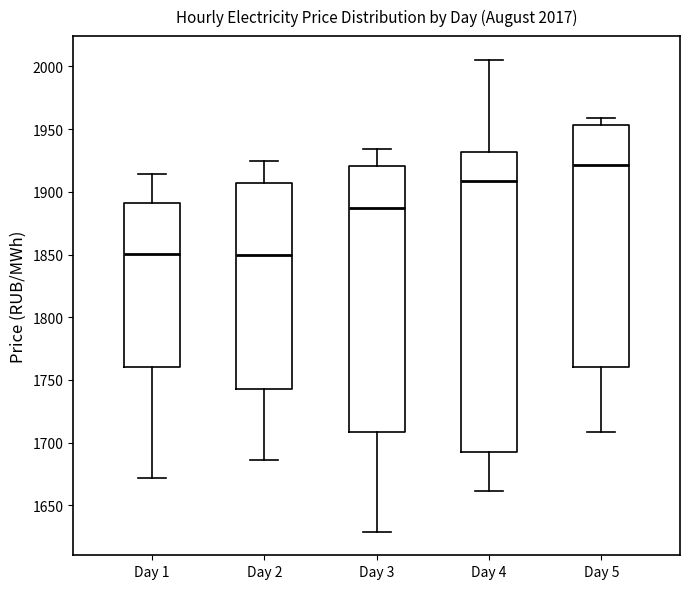

Where is the lower edge of the box for Day 4 on the y-axis? The values are not printed on the chart, so give them approximately, as read against the axis.

1690